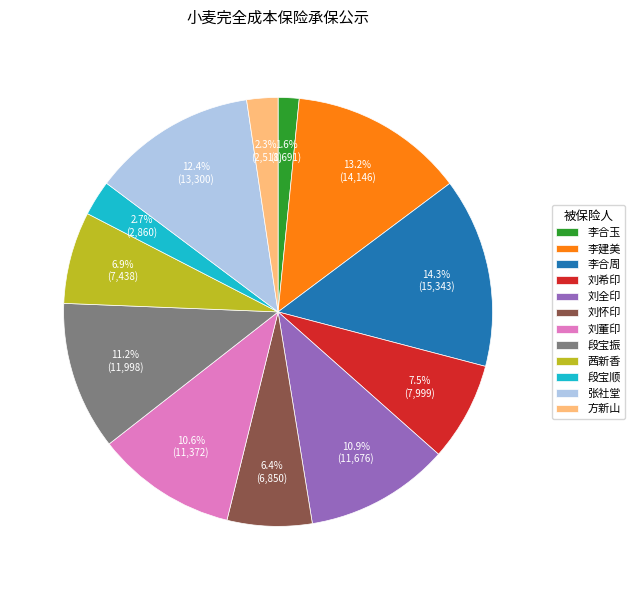

What portion of the pie excludes 李合周?

85.7%